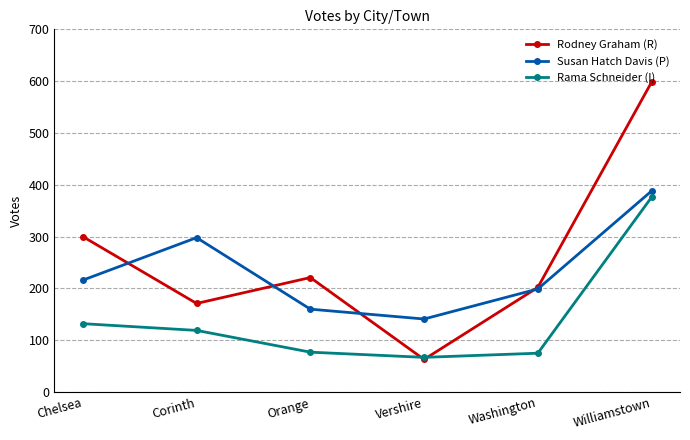

True or false: Rodney Graham (R) has a value of 202 at Washington.

True